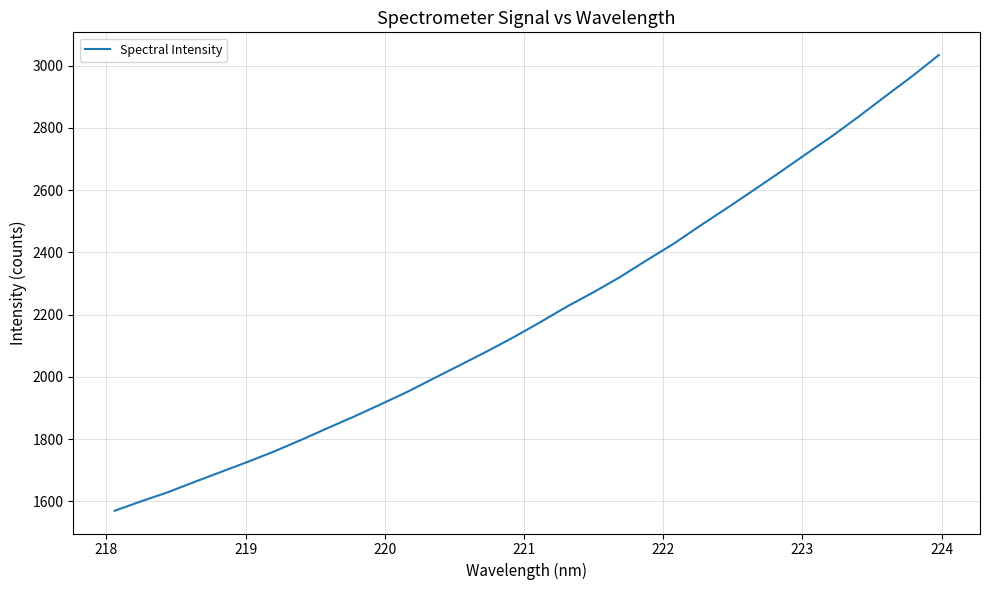

True or false: there are more than 1 points higher than both neighbors.

False